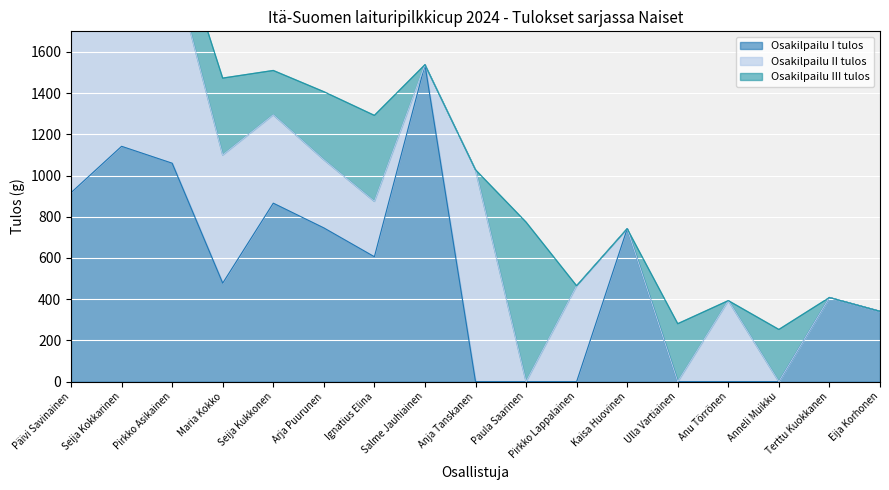

List the series in order of their overall mean, highest first.

Osakilpailu I tulos, Osakilpailu II tulos, Osakilpailu III tulos